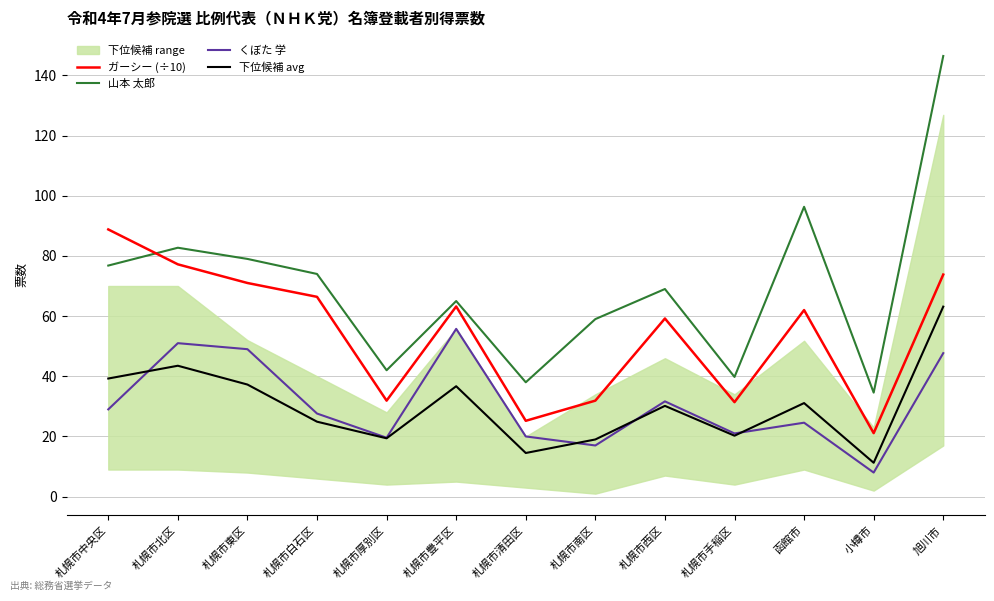

In くぼた 学, how many points are lower than both neighbors (excluding endpoints)?

4